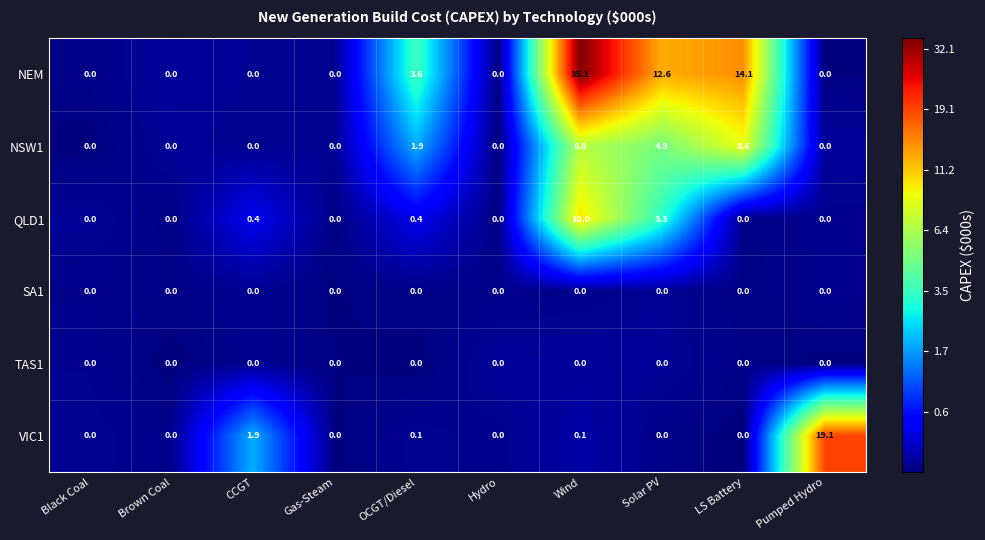

Which series has the widest spread of values?

NEM